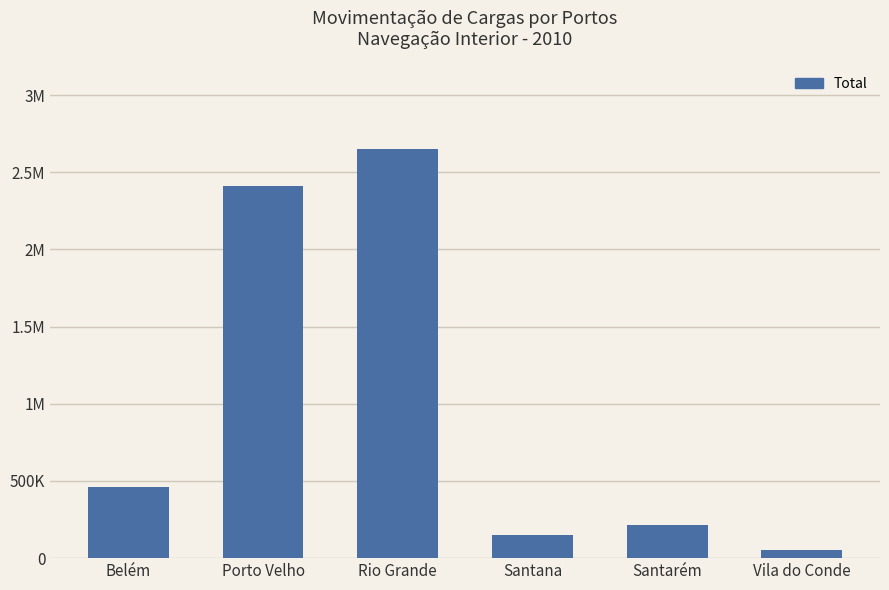

What is the label of the 1st bar from the right?

Vila do Conde